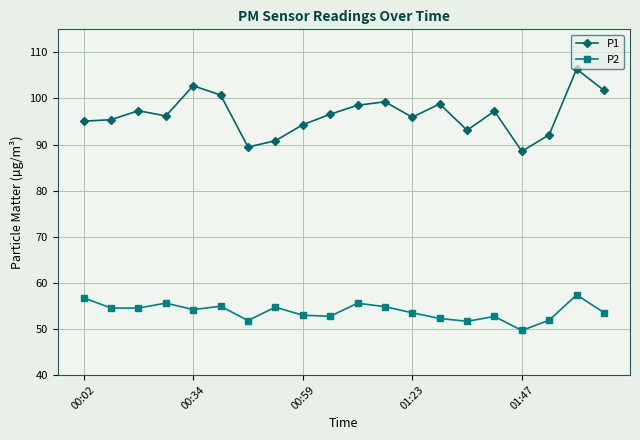

Which series has the largest range (max minus min)?

P1